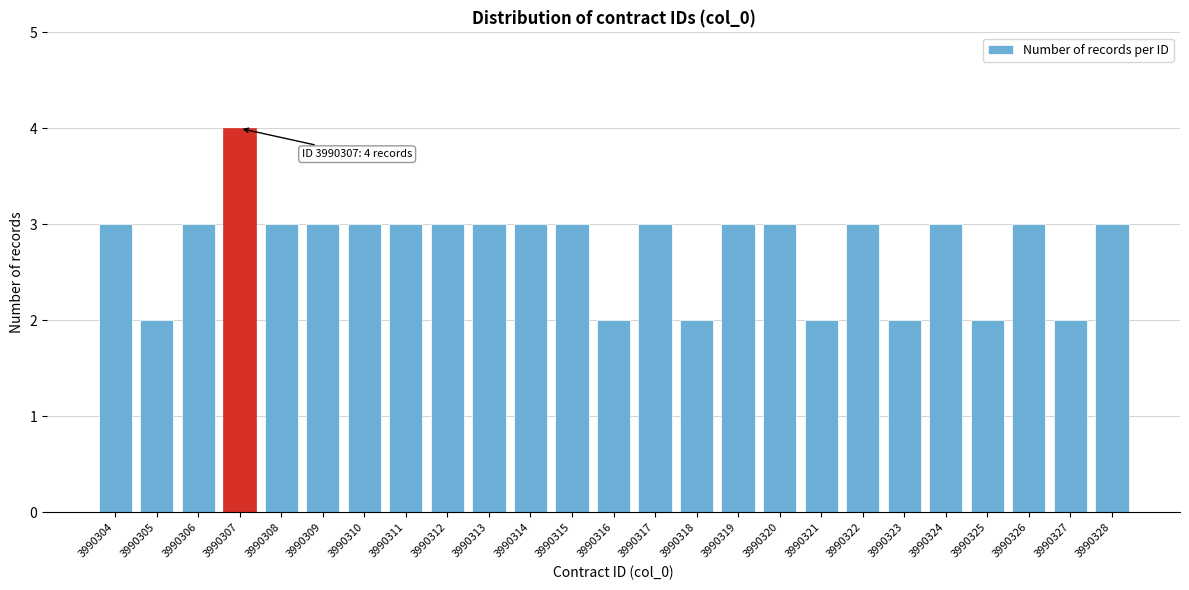

Reading left to right, extract all data points from this chart.

3990304=3	3990305=2	3990306=3	3990307=4	3990308=3	3990309=3	3990310=3	3990311=3	3990312=3	3990313=3	3990314=3	3990315=3	3990316=2	3990317=3	3990318=2	3990319=3	3990320=3	3990321=2	3990322=3	3990323=2	3990324=3	3990325=2	3990326=3	3990327=2	3990328=3